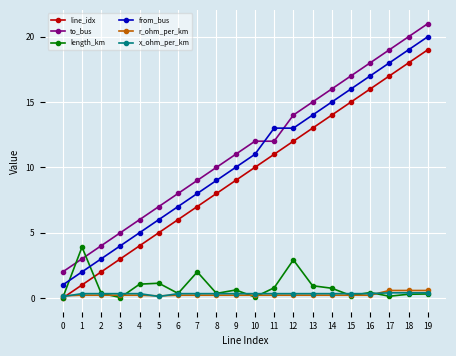

What is the maximum value shown in the chart?

21.0